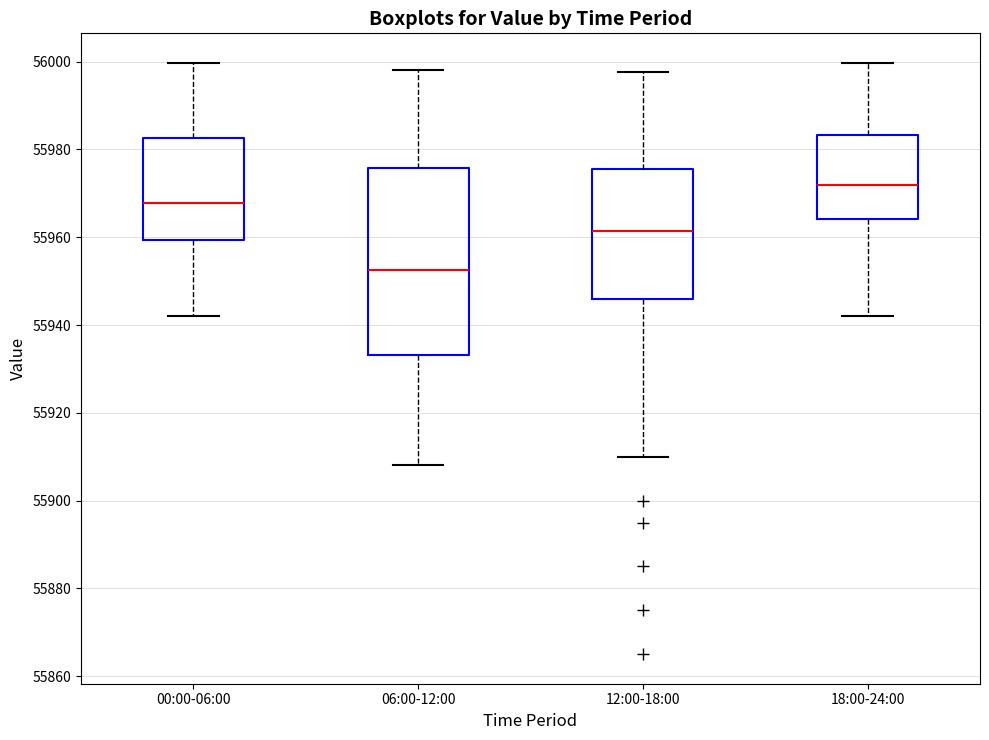

Where does the median line of the box for 06:00-12:00 sit on the y-axis? The values are not printed on the chart, so give them approximately, as read against the axis.

55952